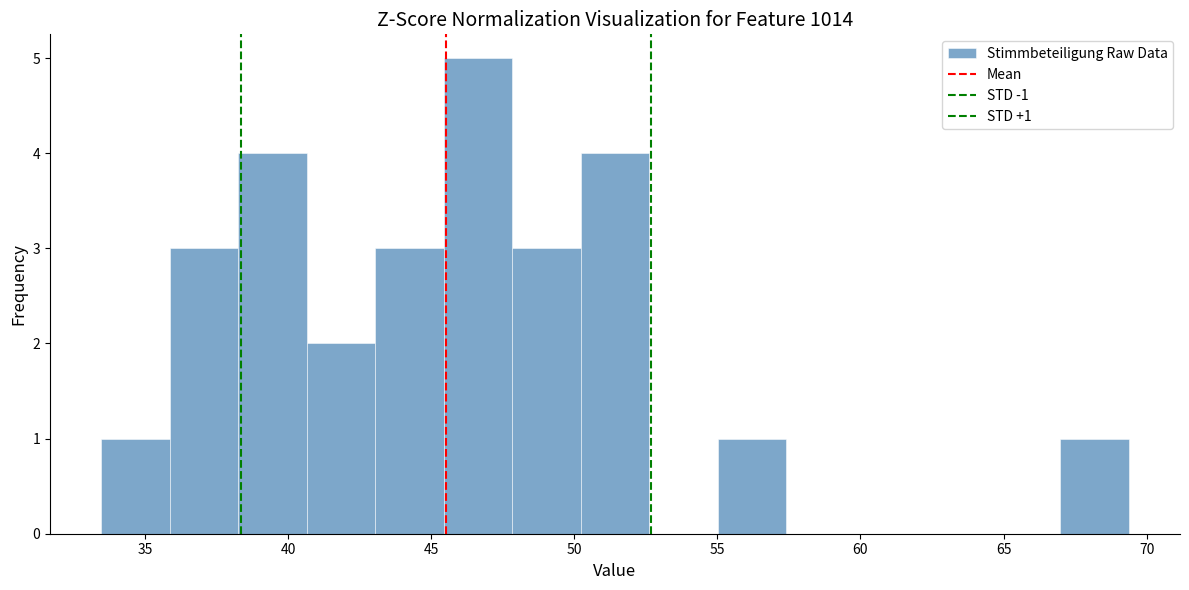

Which range on the x-axis has the tallest bar?

45.5 to 48.0